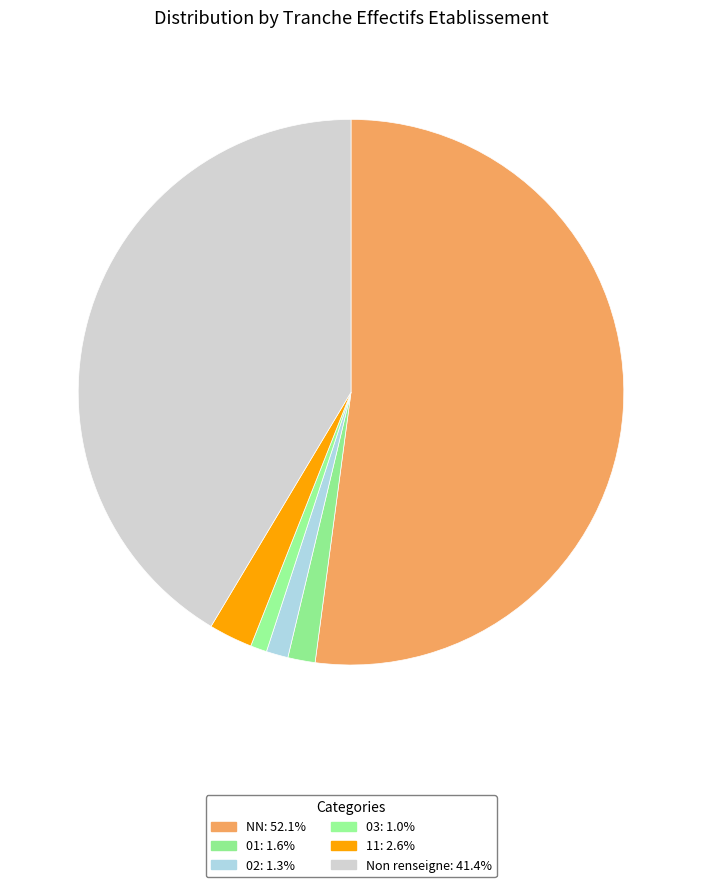

How many segments does this pie chart have?

6